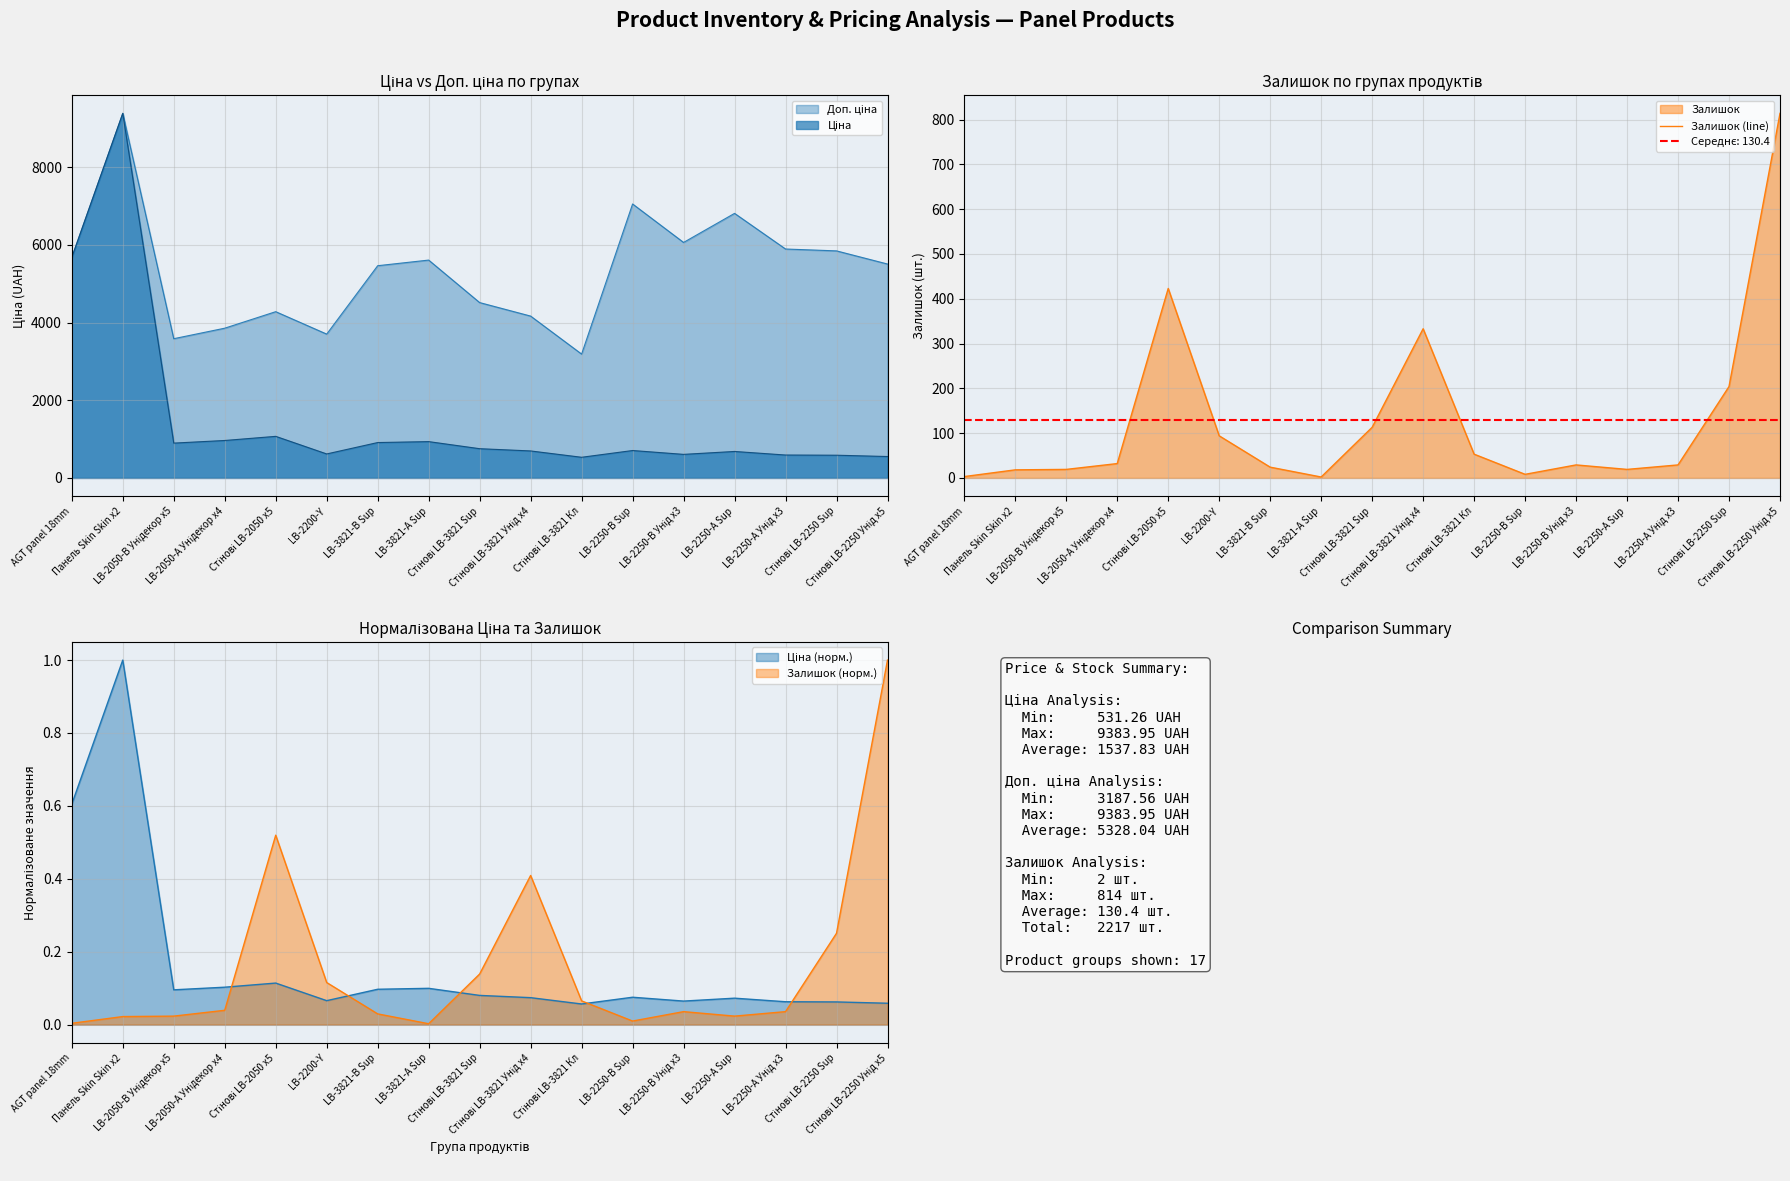

Where is the first local maximum?

Стінові LB-2050 x5